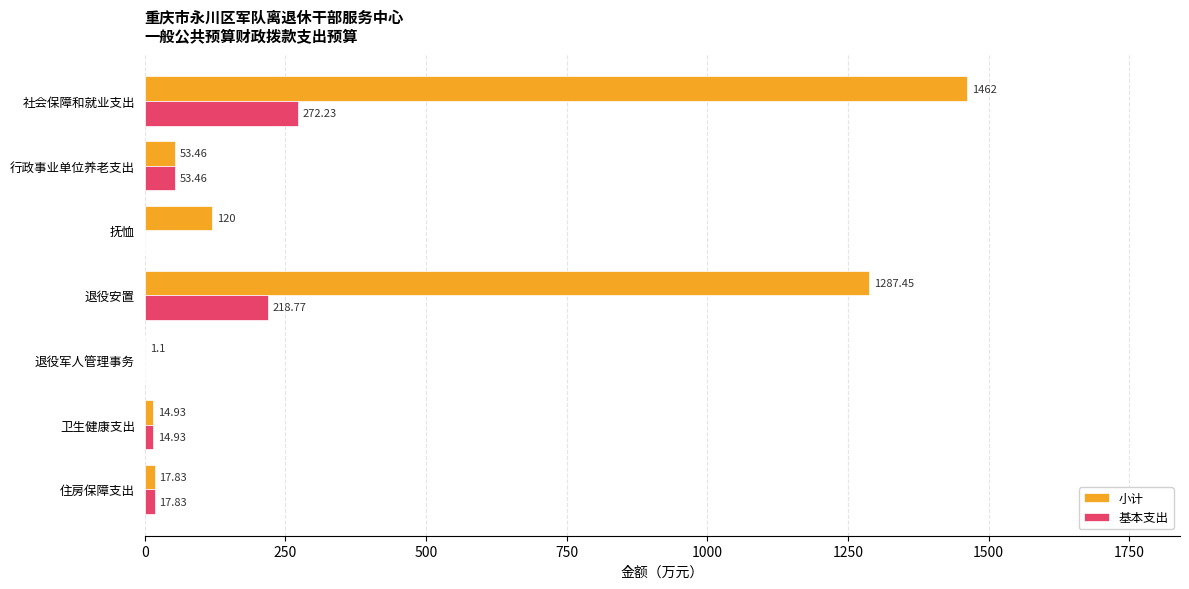

Is the value of 小计 at 退役安置 greater than the value of 基本支出 at 社会保障和就业支出?

Yes